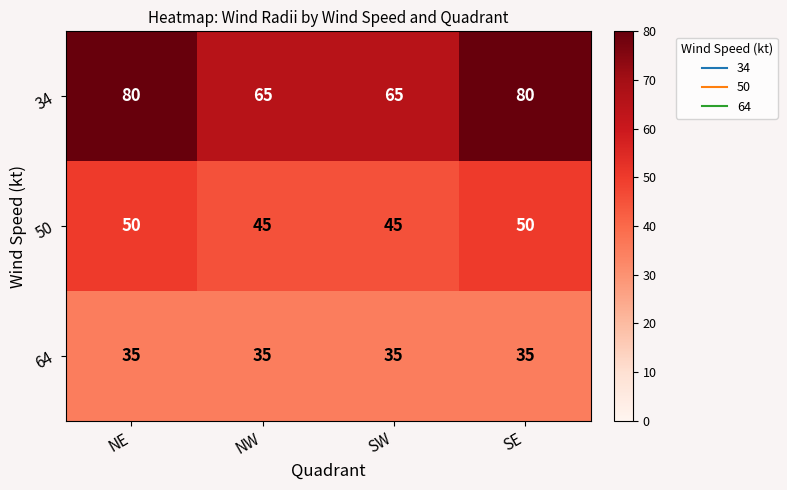

Count the number of categories in the chart.

4